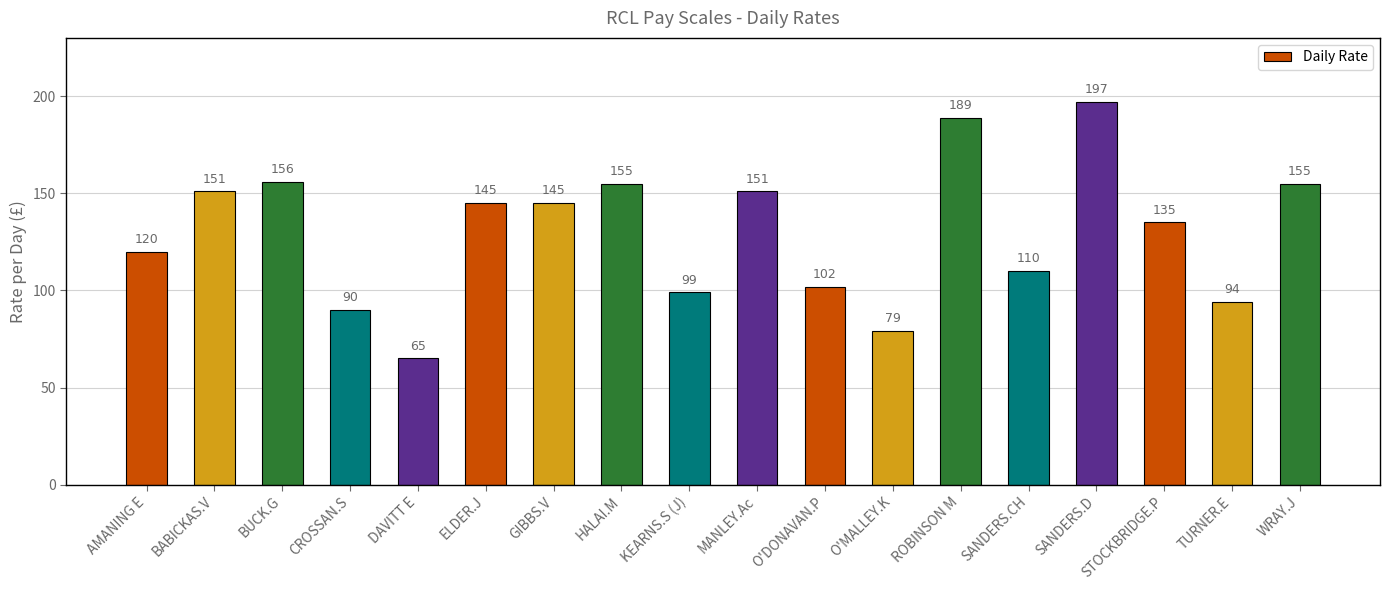

Which label corresponds to the largest value in the chart?

SANDERS.D